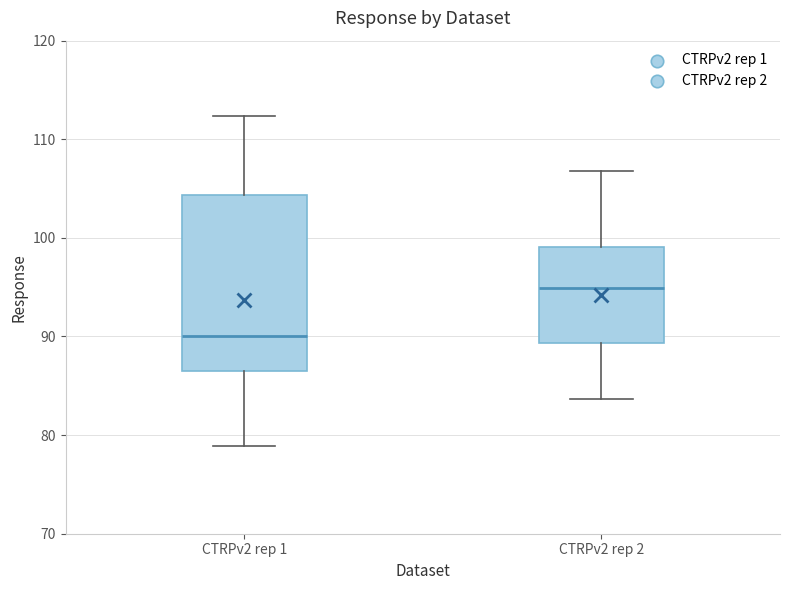

Where is the upper edge of the box for CTRPv2 rep 2 on the y-axis? The values are not printed on the chart, so give them approximately, as read against the axis.

99